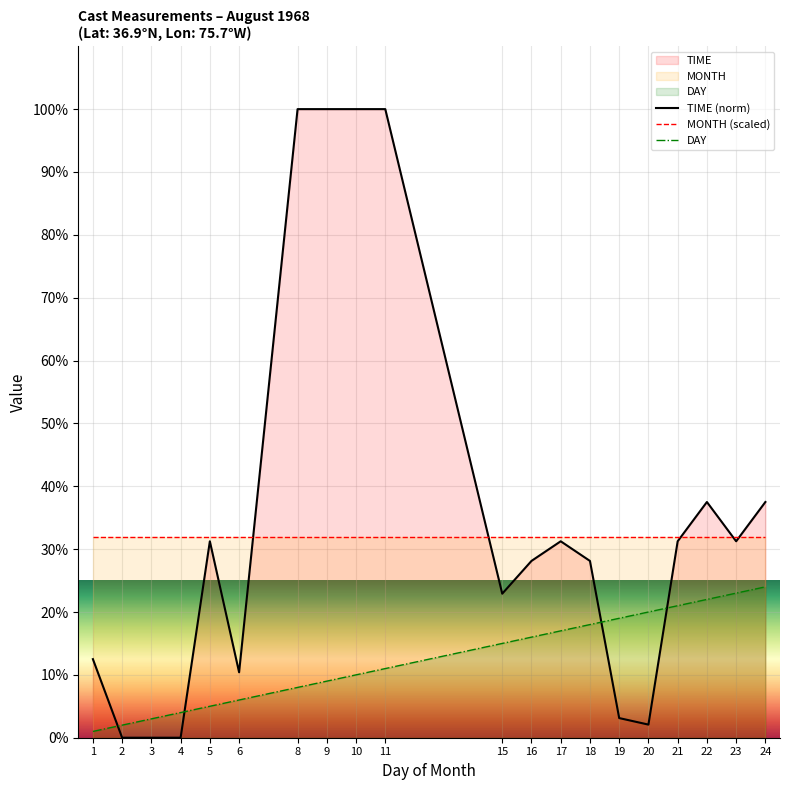

What are all the series names shown in the legend?

TIME (norm), MONTH (scaled), DAY